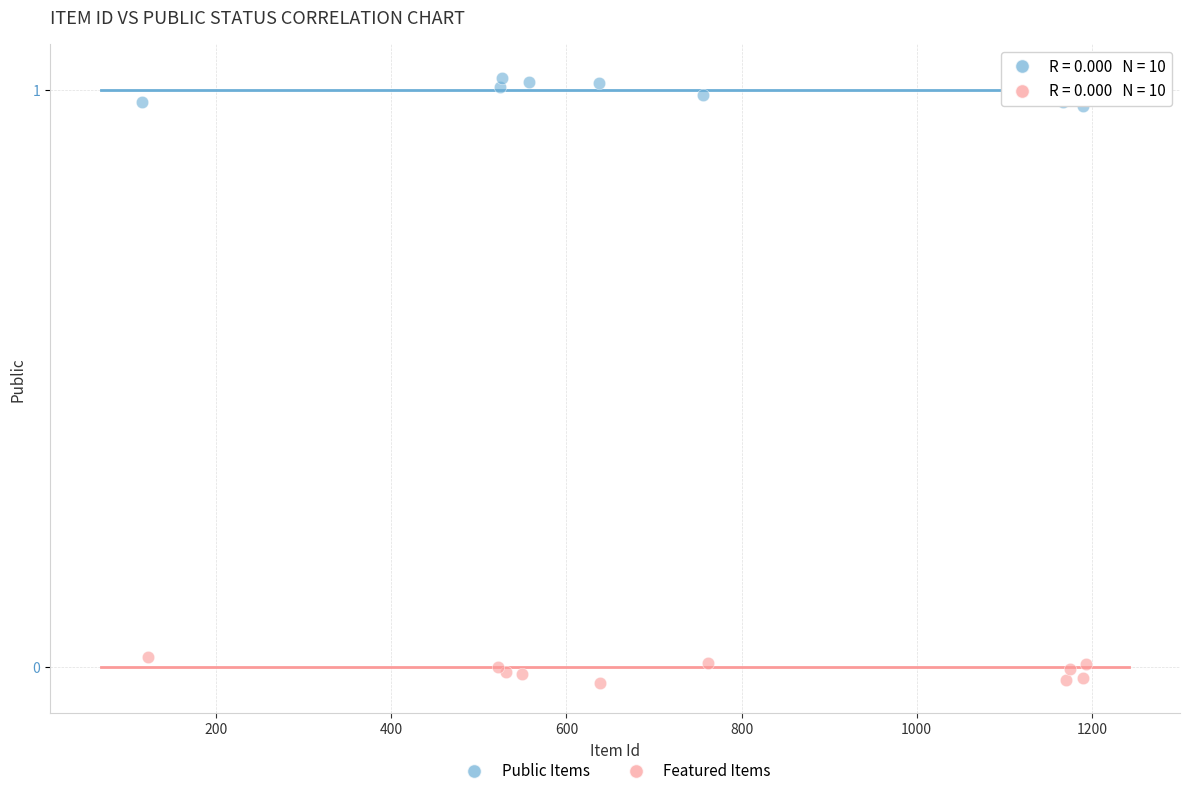

Which series contains the highest Y value?

Public Items